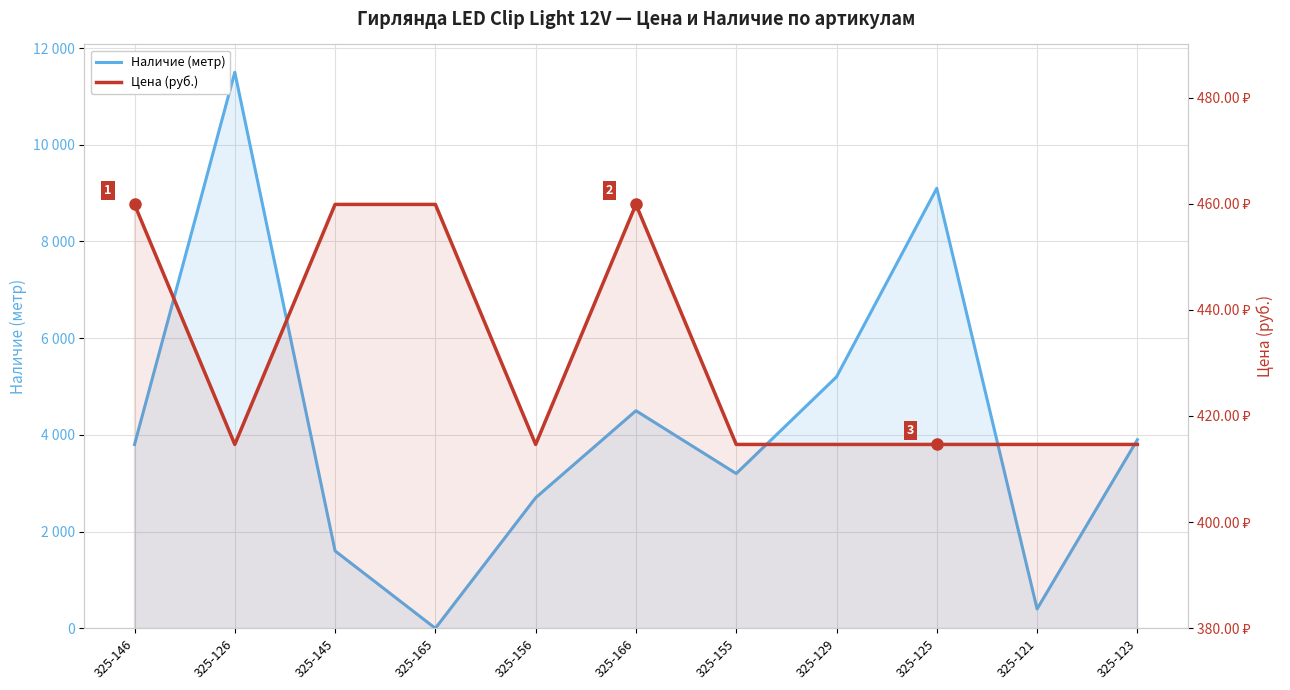

What is the average value of the Наличие (метр) series?

4172.7